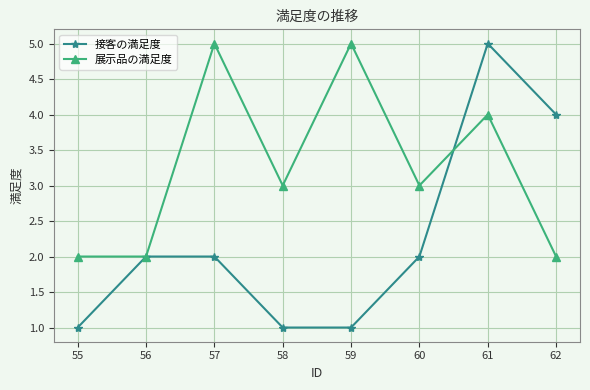

The value of 展示品の満足度 at 60 is 3. True or false?

True